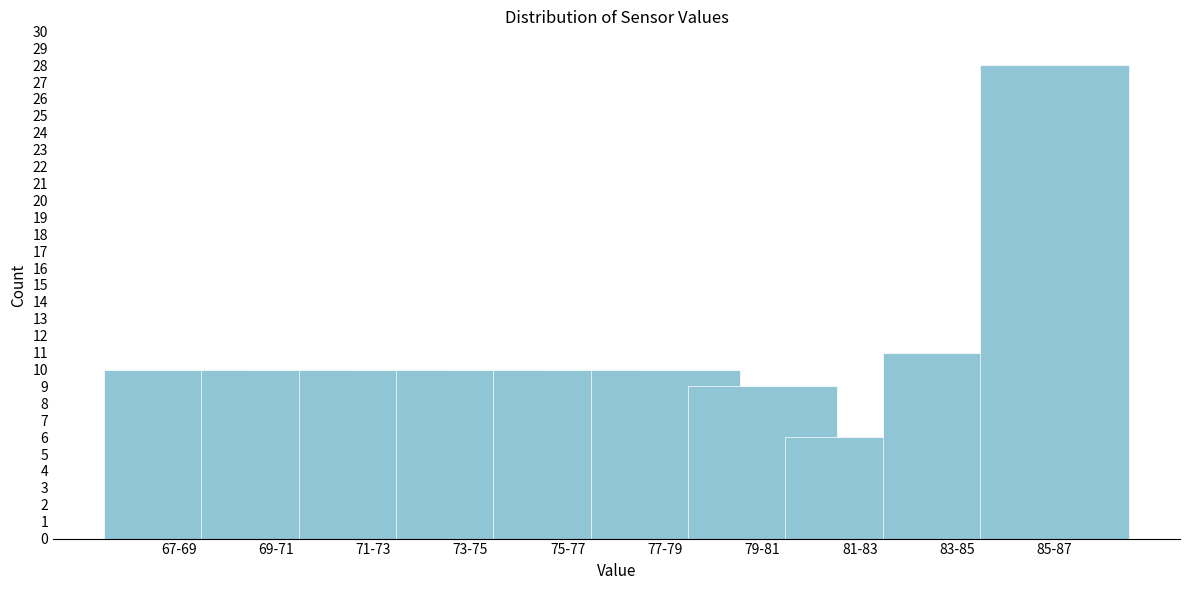

Reading left to right, extract all data points from this chart.

67-69=10	69-71=10	71-73=10	73-75=10	75-77=10	77-79=10	79-81=9	81-83=6	83-85=11	85-87=28